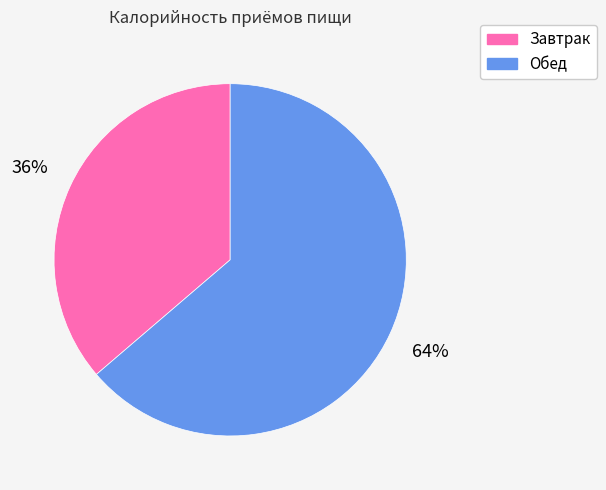

How many slices are in this pie chart?

2